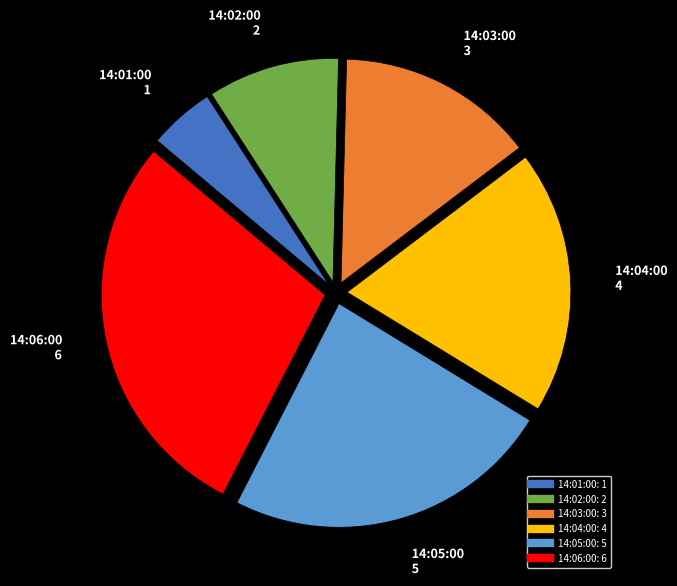

Does 14:06:00 represent more than half of the total?

No